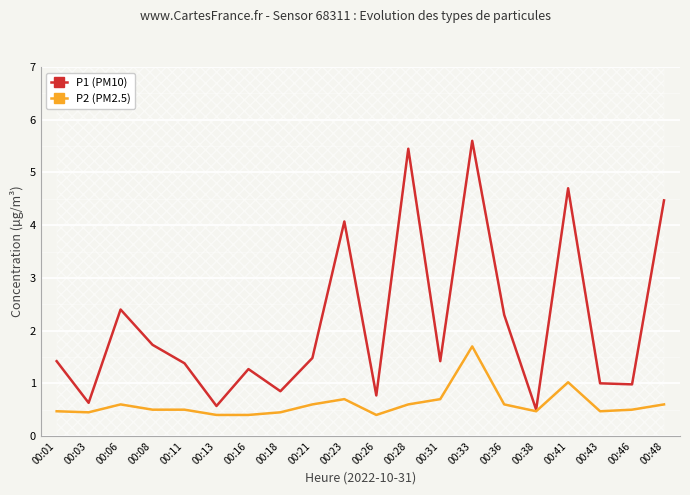

True or false: P1 (PM10) and P2 (PM2.5) cross at least once.

False